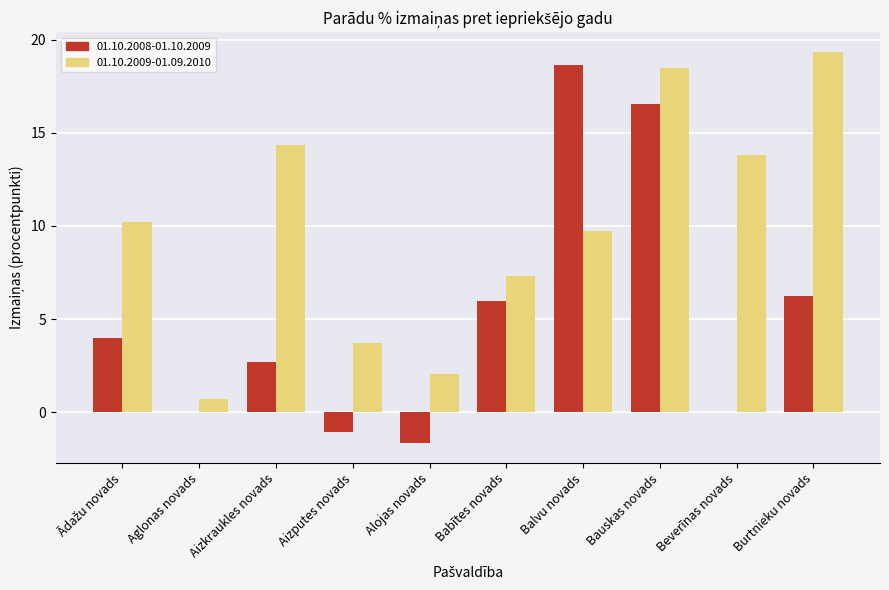

Reading left to right, list all the values displayed in this chart.

01.10.2008-01.10.2009: 4.0	0.0	2.7	-1.1	-1.7	6.0	18.7	16.6	0.0	6.3
01.10.2009-01.09.2010: 10.2	0.7	14.4	3.7	2.1	7.3	9.7	18.5	13.8	19.4